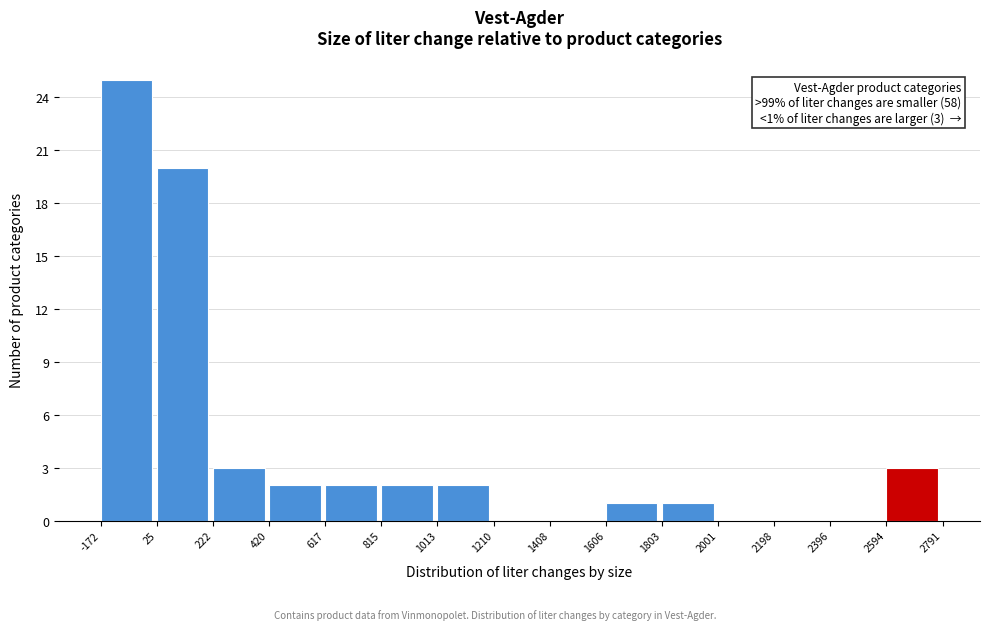

Which range on the x-axis has the tallest bar?

-172 to 25